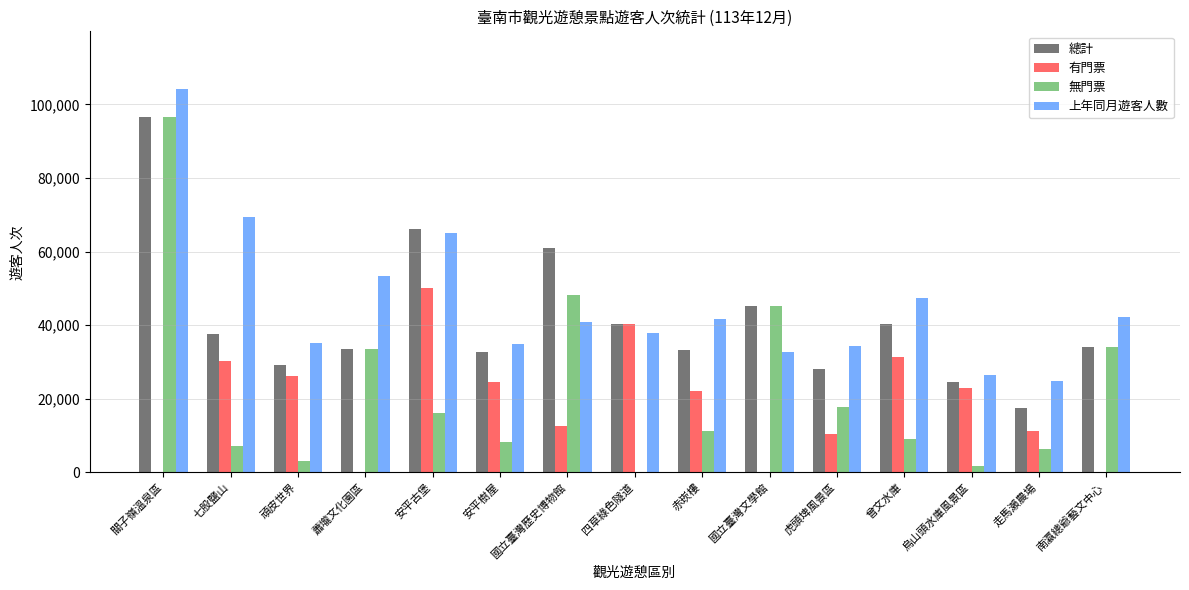

How many series are shown in this chart?

4